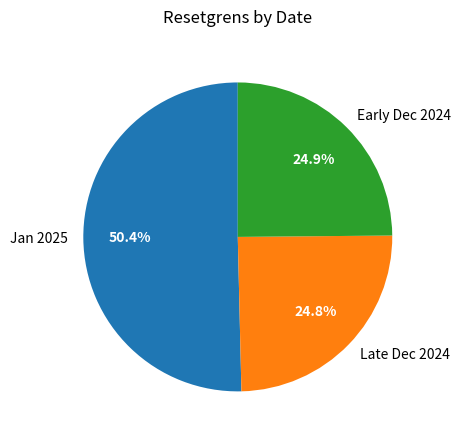

Approximately how many times larger is the value at Late Dec 2024 compared to Early Dec 2024?

1.0